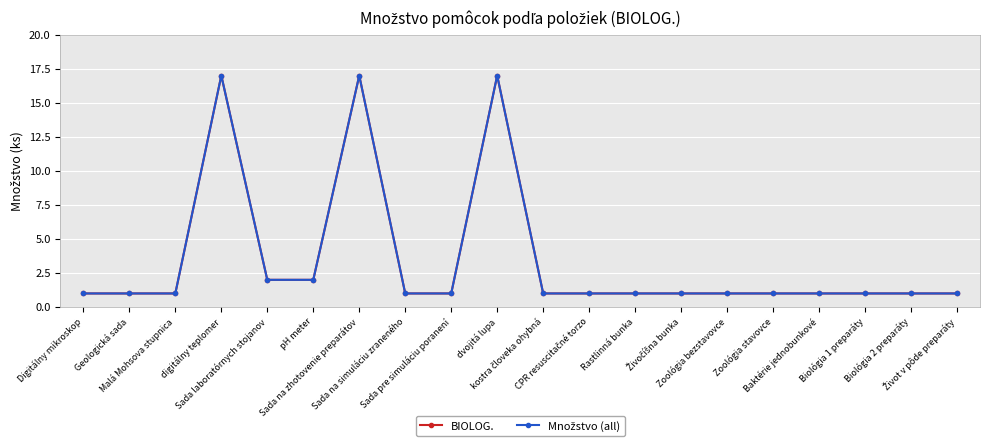

True or false: BIOLOG. and Množstvo (all) cross at least once.

False